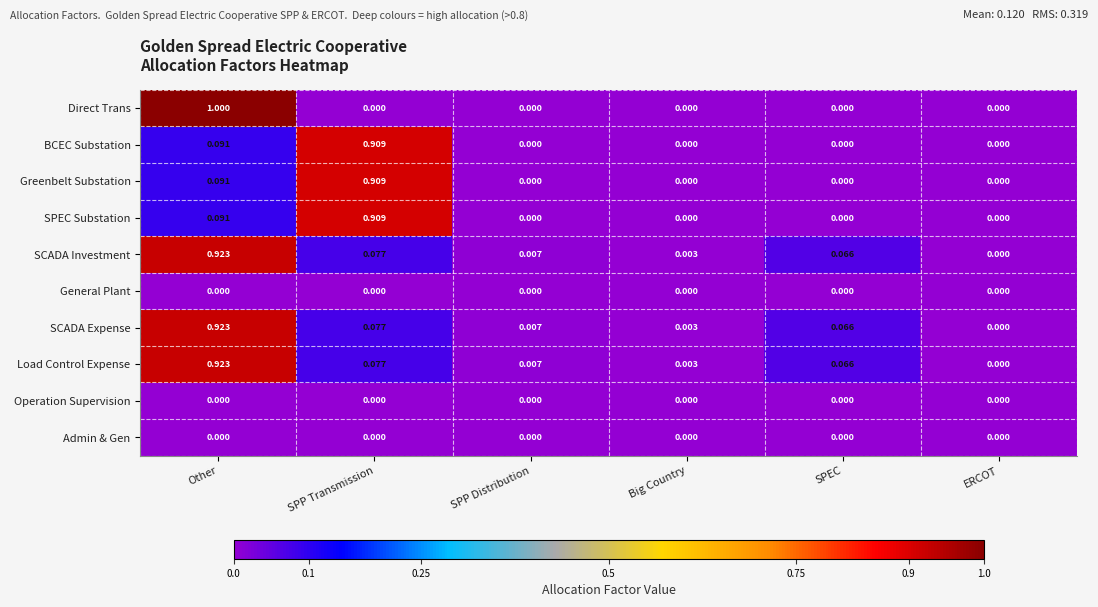

At which category does the chart reach its peak across all series?

Other